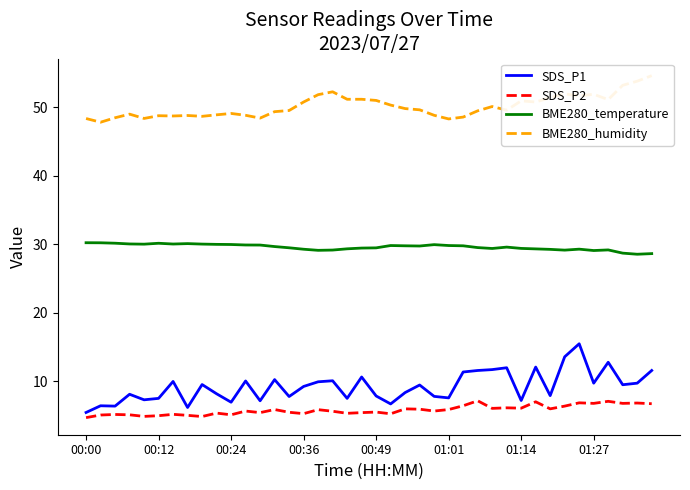

The value of SDS_P1 at 26 is 11.4. True or false?

True